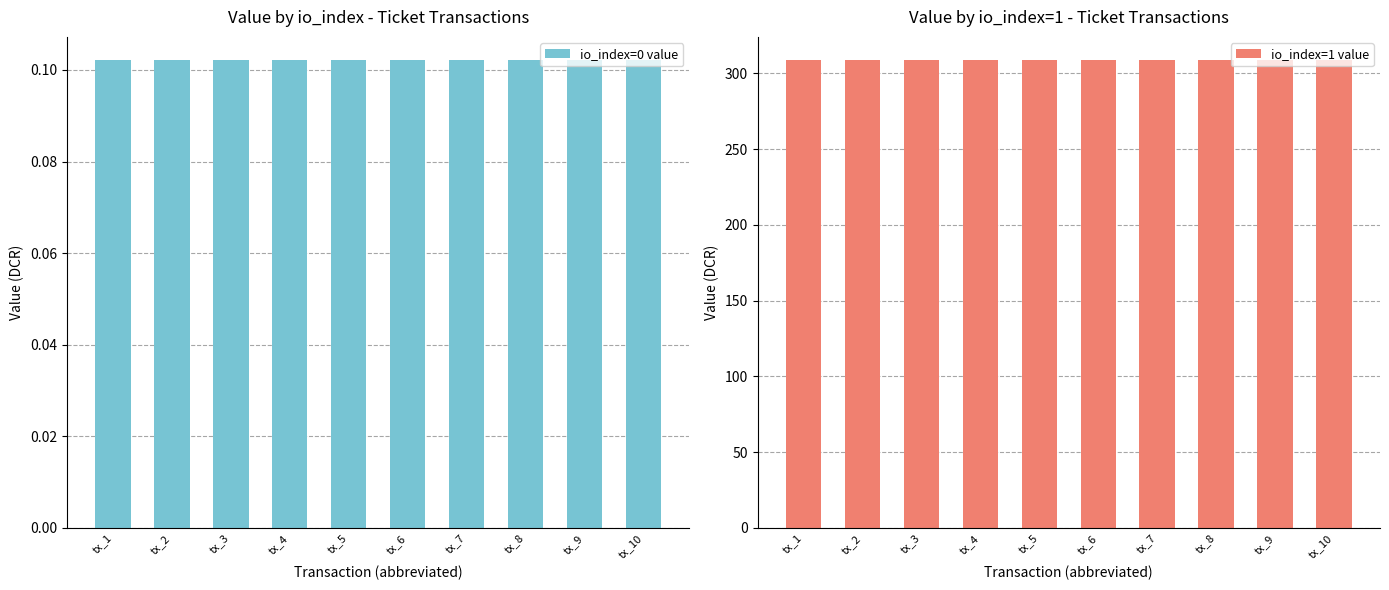

Rank the series by their maximum value, from lowest to highest.

io_index=0 value, io_index=1 value